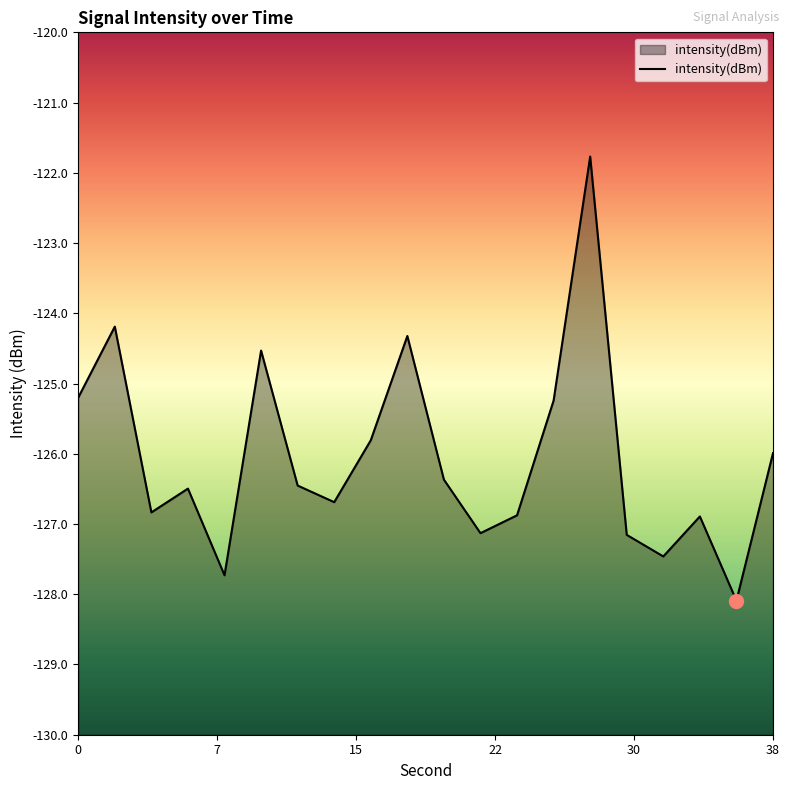

What is the value of the 14th point from the left?

-125.2